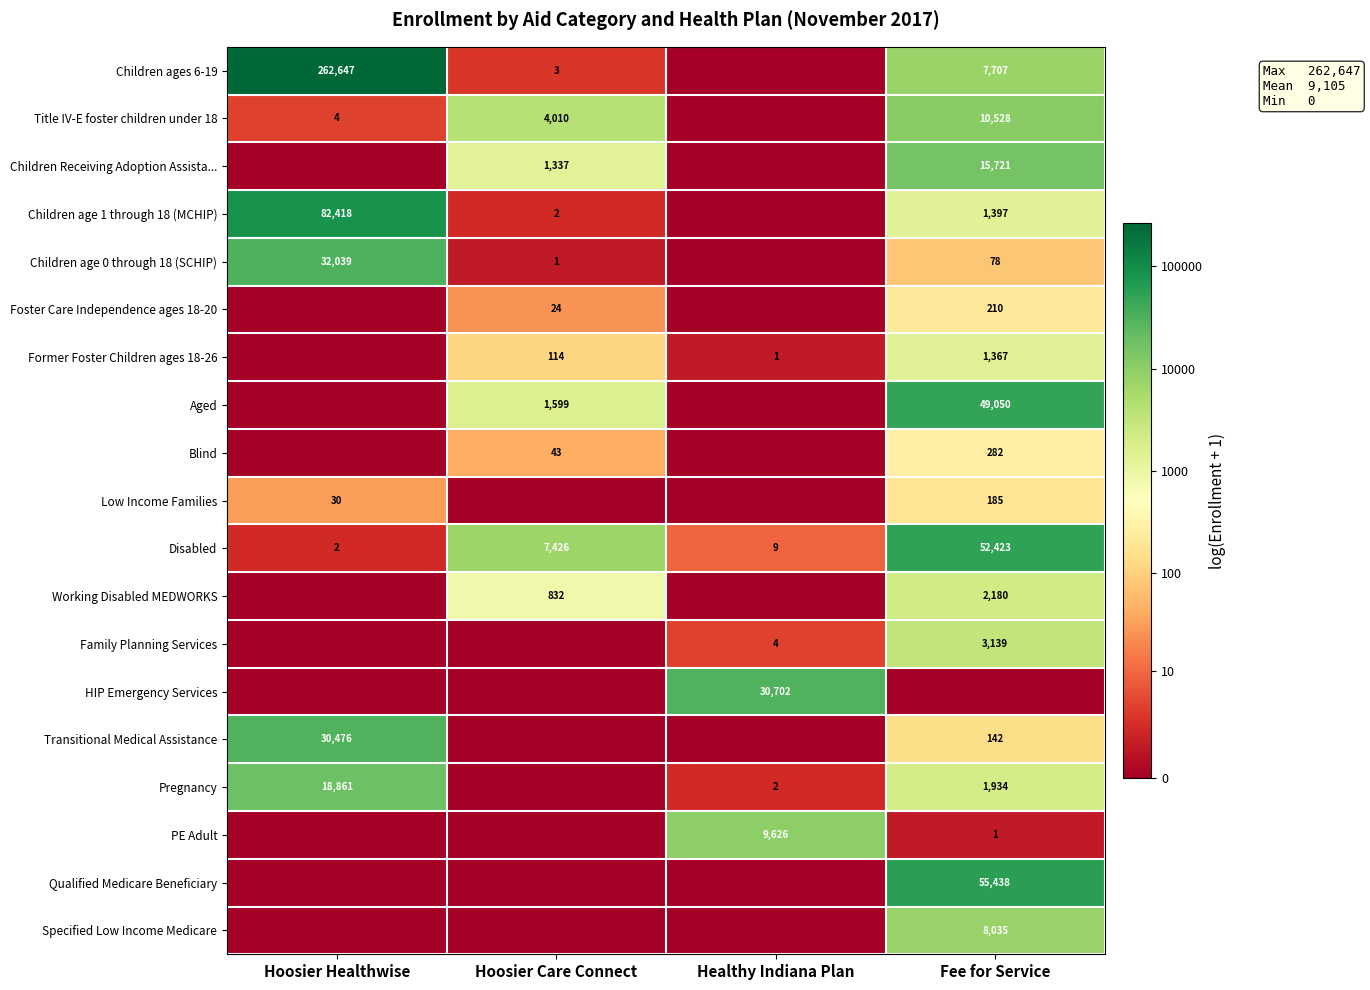

At which category is the sum across all series the highest?

Fee for Service